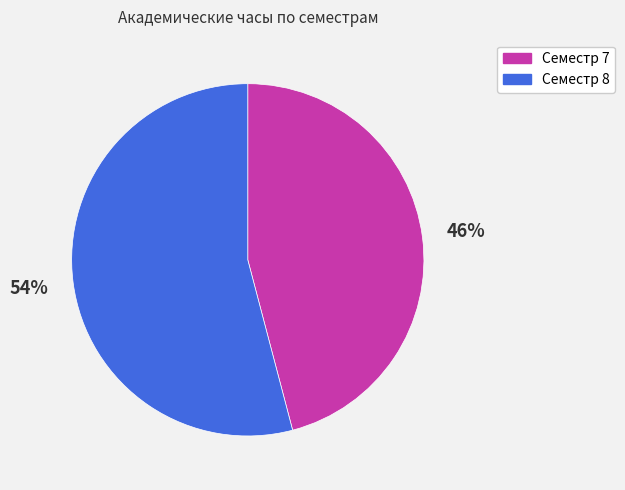

Between Семестр 8 and Семестр 7, which is larger?

Семестр 8